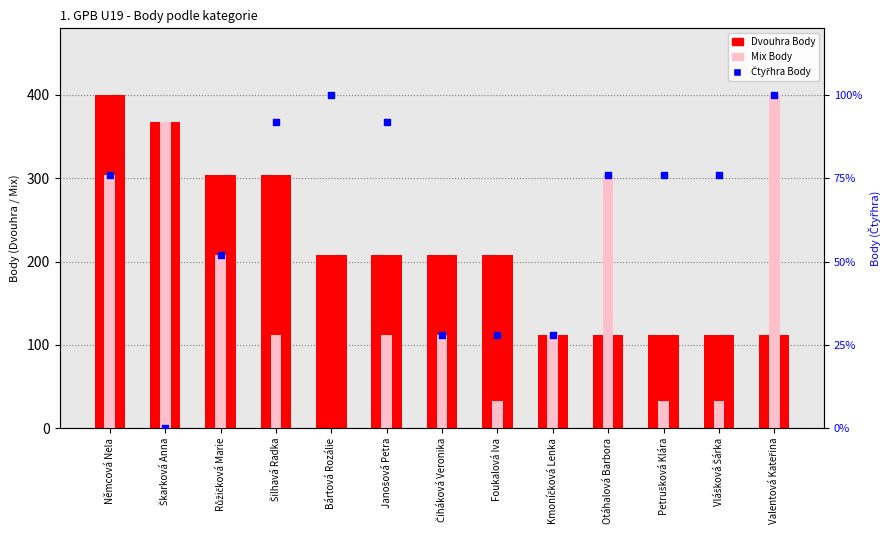

At how many categories does at least one series exceed 208?

10